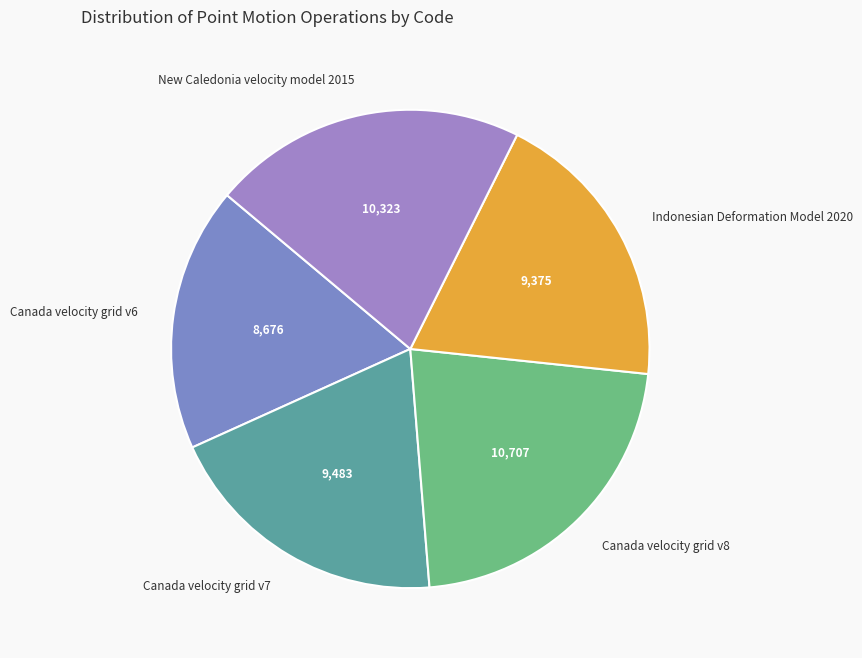

Which category has the smallest portion of the pie?

Canada velocity grid v6